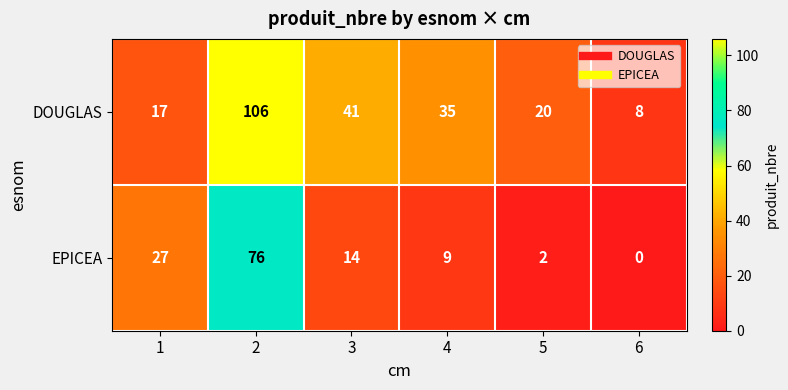

The value of EPICEA at 4 is 9. True or false?

True